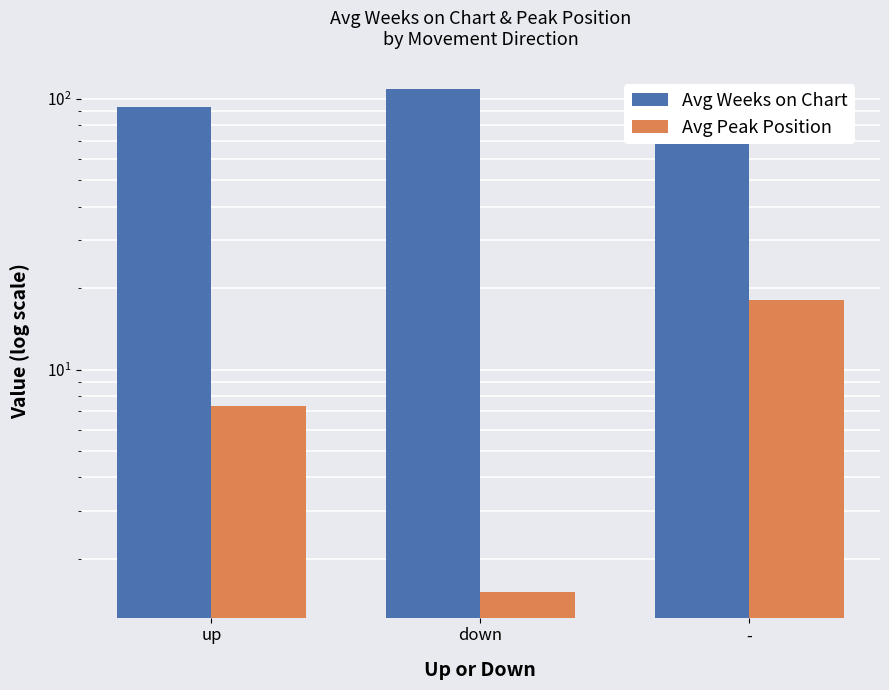

What is the total value across all series at down?

110.0